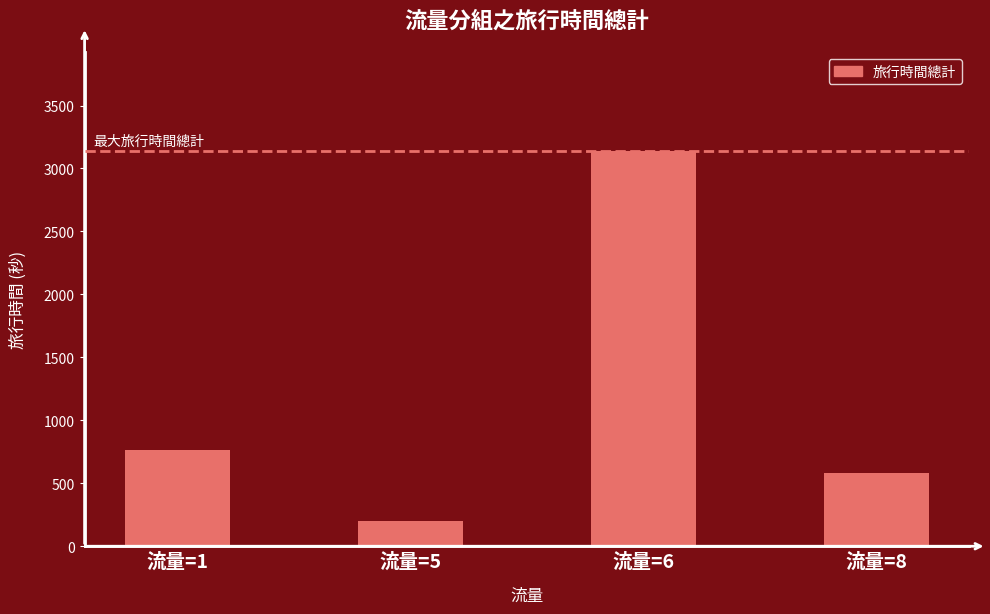

What is the smallest value displayed?

197